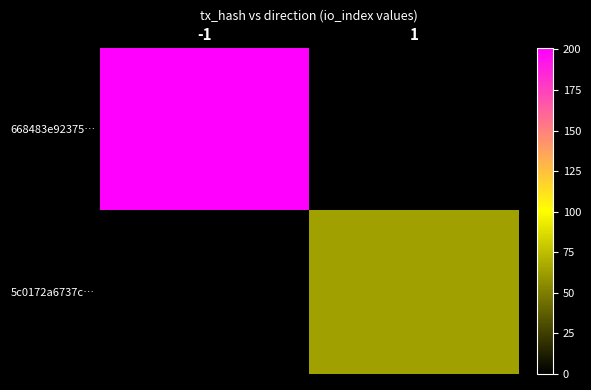

What is the difference between the highest and lowest values at -1?

201